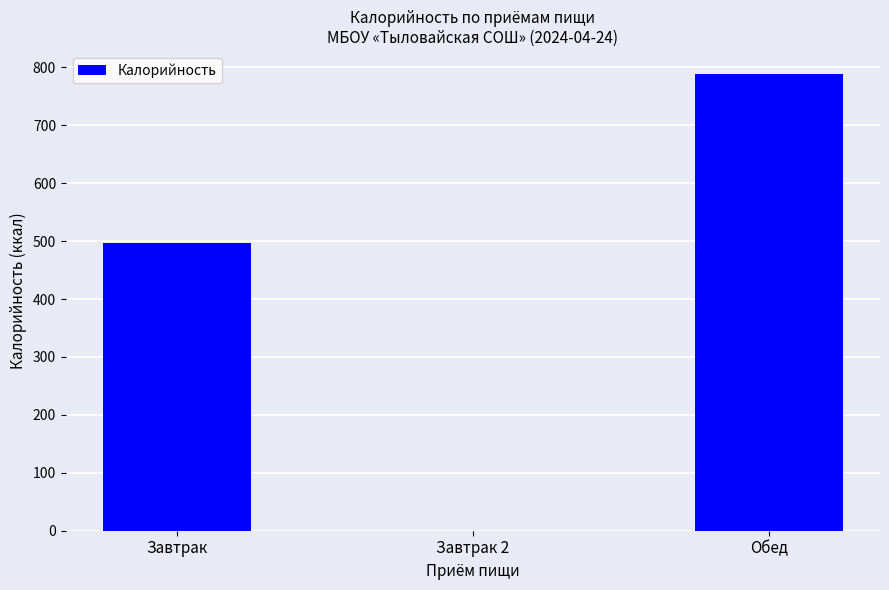

What is the change in value from Завтрак to Обед?

+292